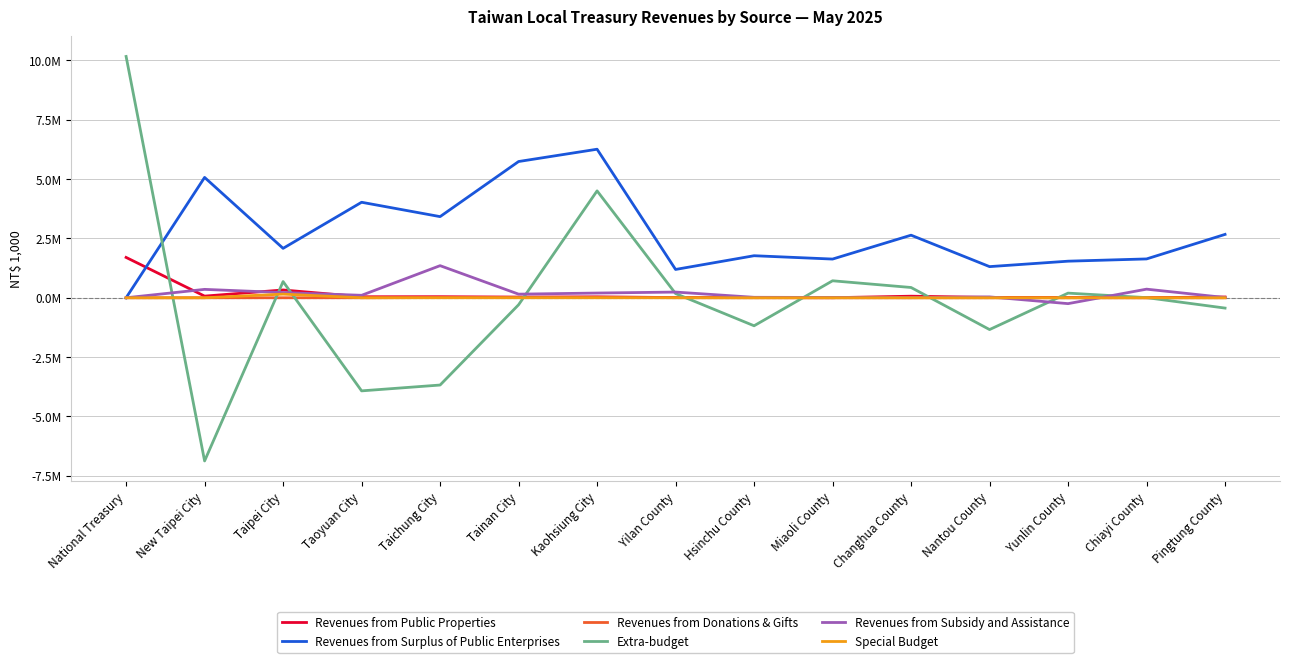

What are all the series names shown in the legend?

Revenues from Public Properties, Revenues from Surplus of Public Enterprises, Revenues from Donations & Gifts, Extra-budget, Revenues from Subsidy and Assistance, Special Budget